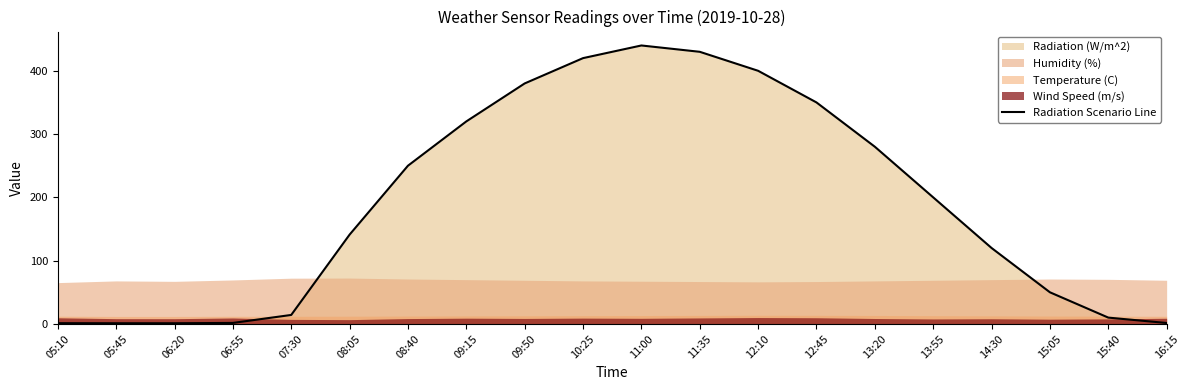

The value at 15:05 is 74.7. True or false?

False